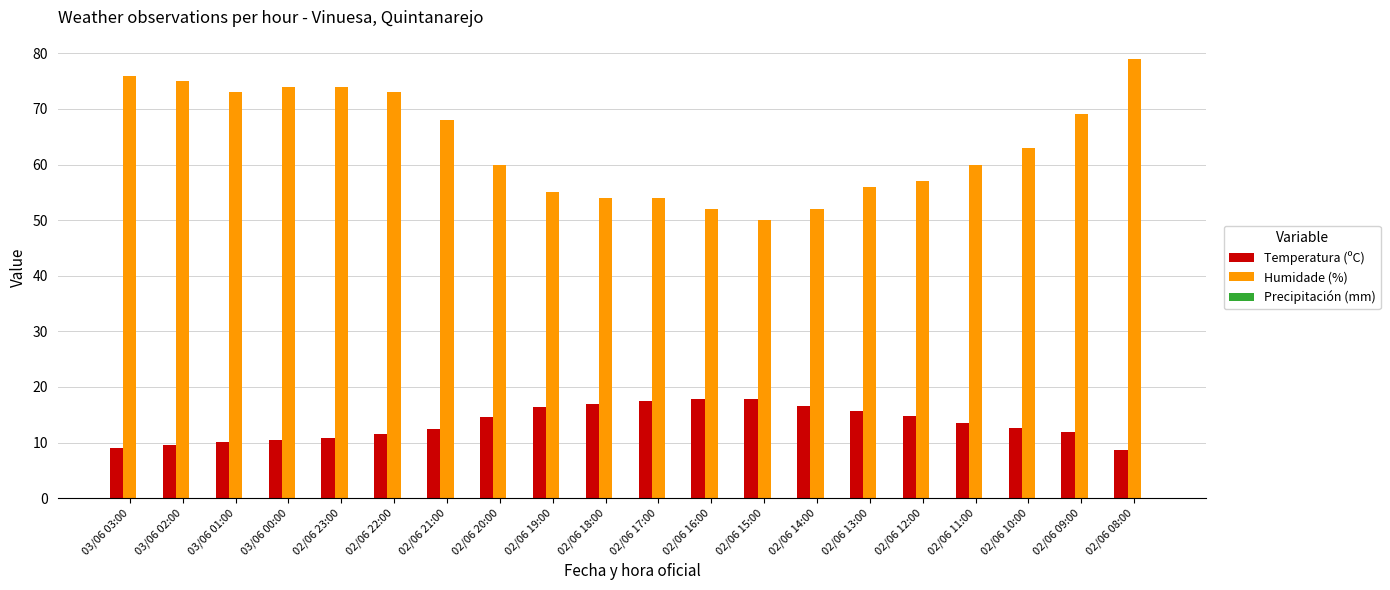

At which category does the chart reach its peak across all series?

02/06 08:00